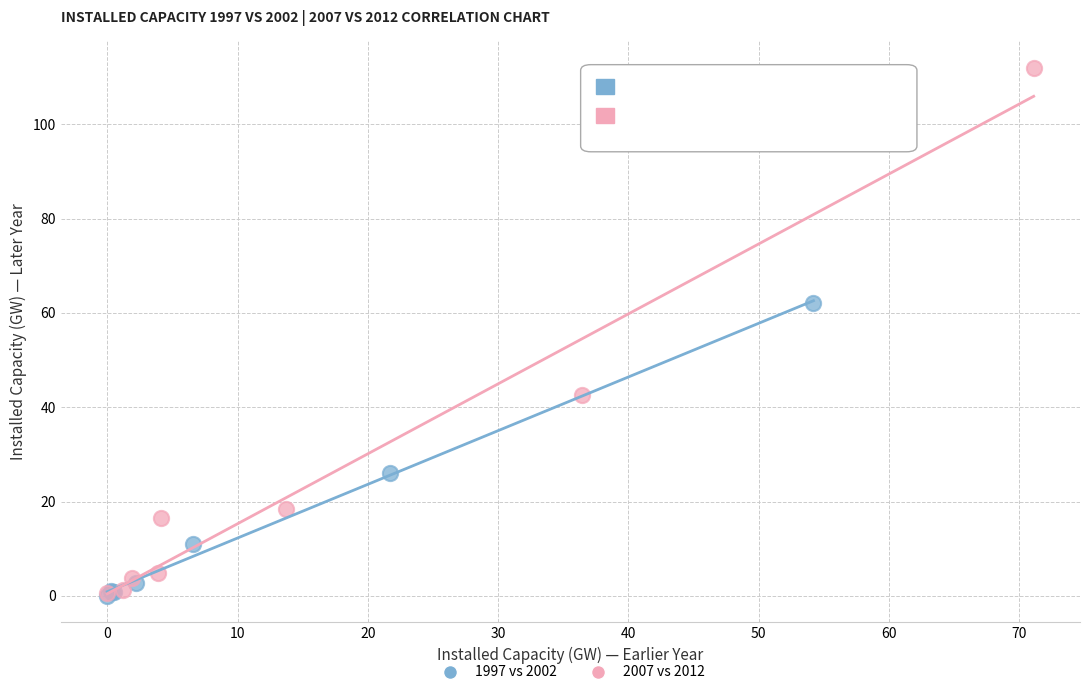

Which series reaches the maximum Y coordinate?

2007 vs 2012